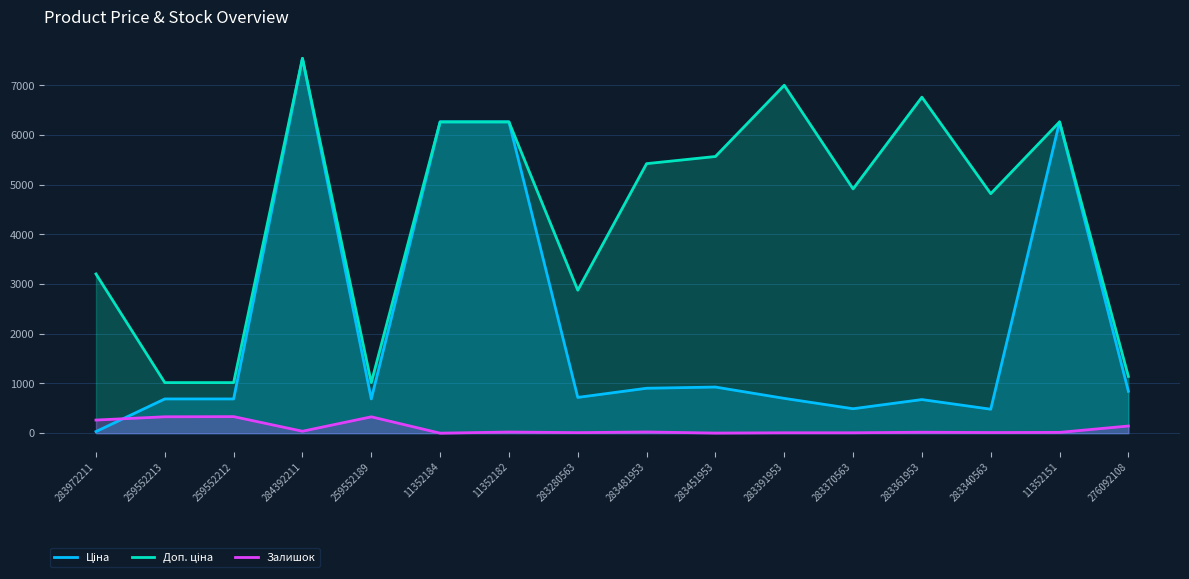

True or false: Доп. ціна and Ціна intersect in this chart.

False